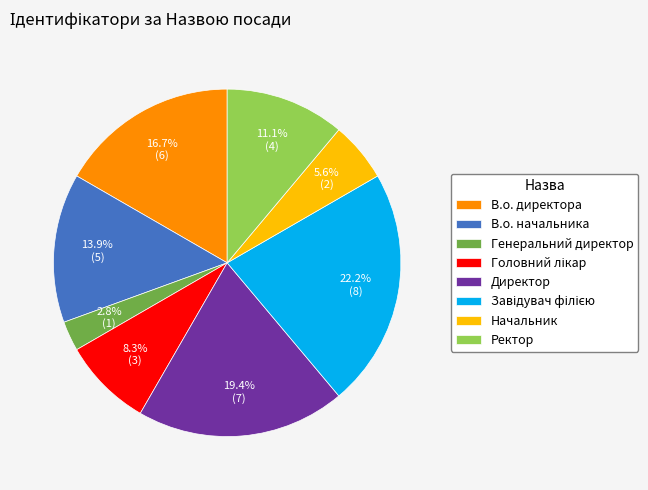

To the nearest percent, what is the combined percentage of Ректор and В.о. директора?

28%